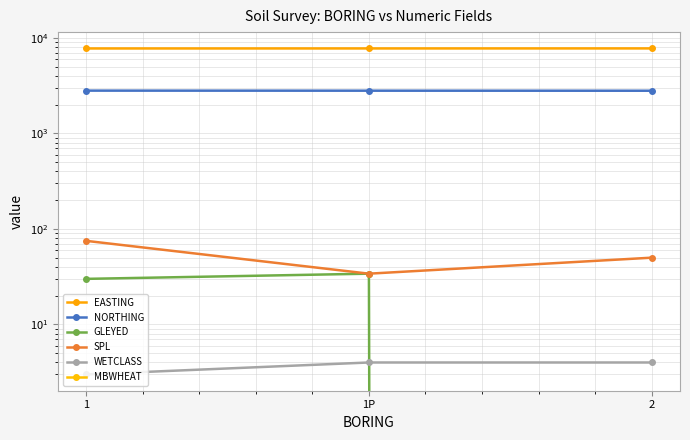

How many values in GLEYED are above zero?

2